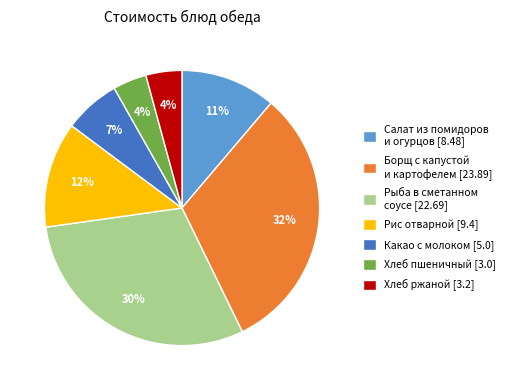

Between Салат из помидоров и огурцов [8.48] and Рис отварной [9.4], which is larger?

Рис отварной [9.4]